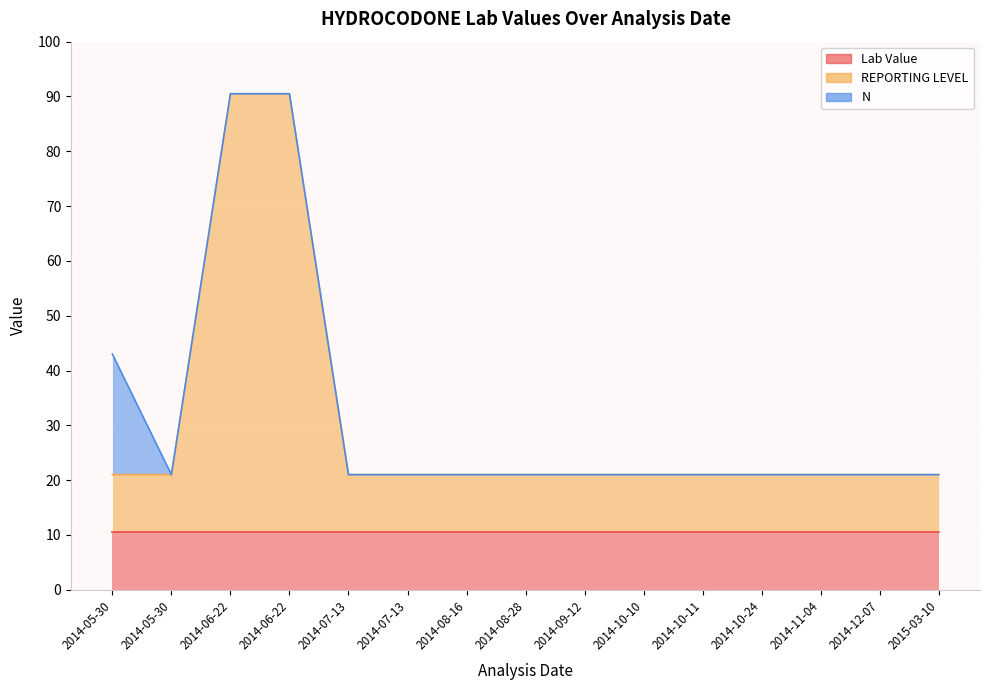

What is the value of the REPORTING LEVEL point at the 11th from the left?

10.5